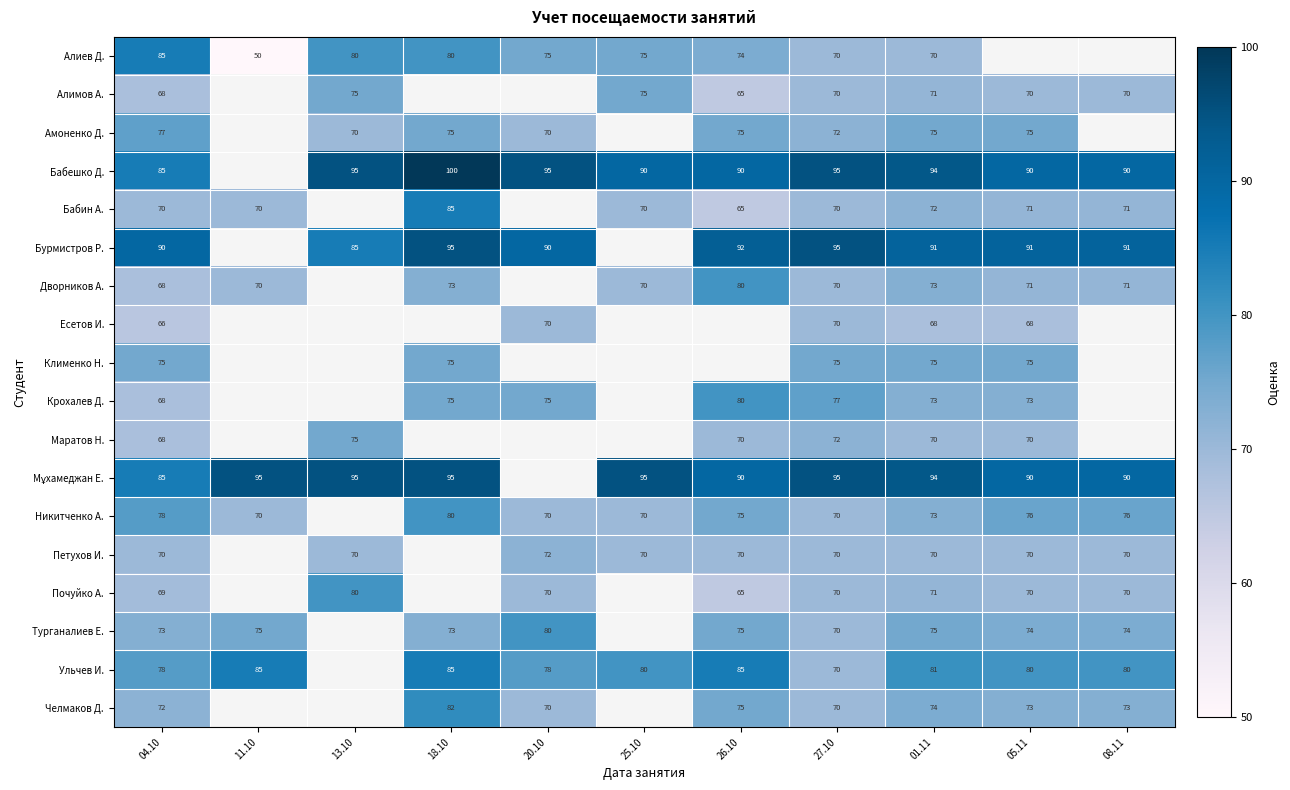

What is the sum of the Петухов И. values at 25.10 and 04.10?

140